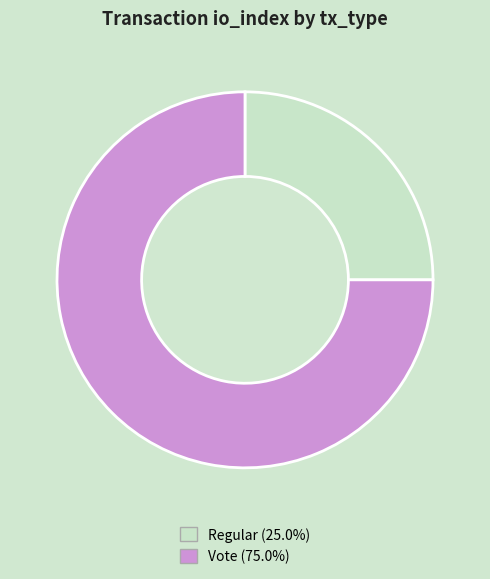

Which has a higher value, Regular or Vote?

Vote